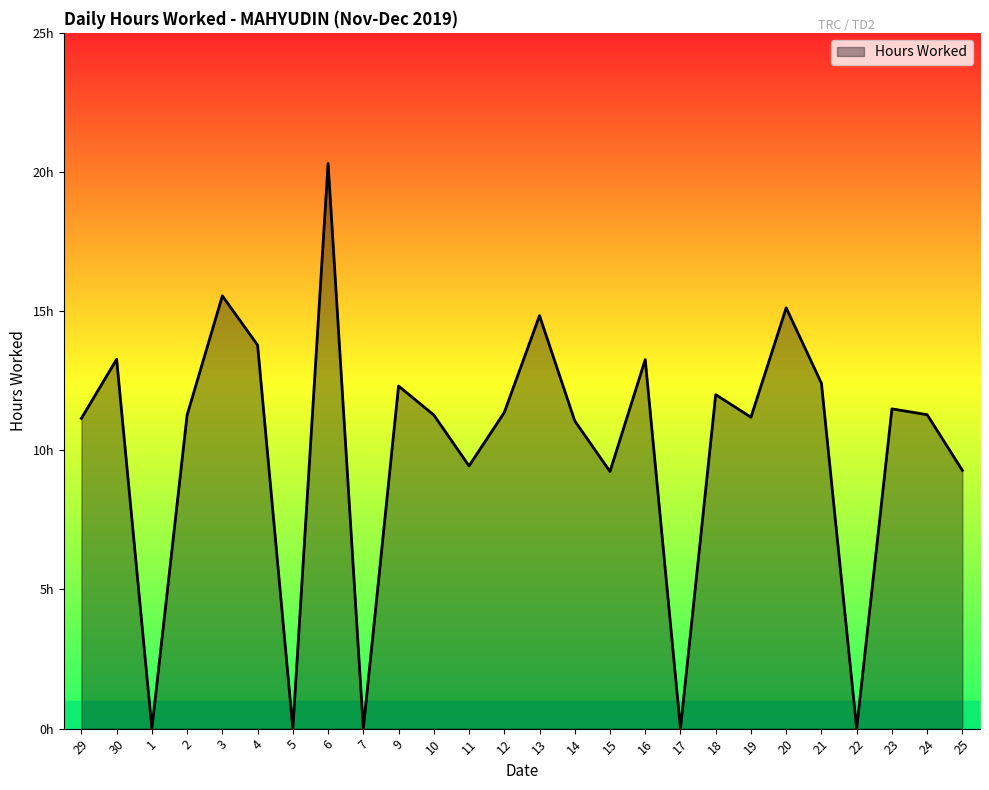

Does the chart have visible grid lines?

No